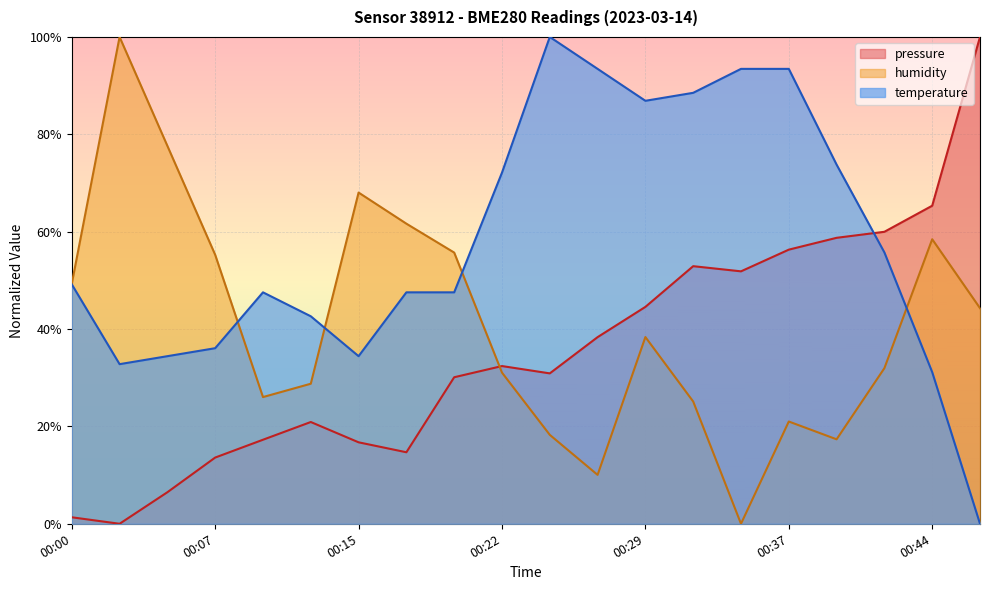

List the series in order of their peak value, highest first.

pressure, temperature, humidity